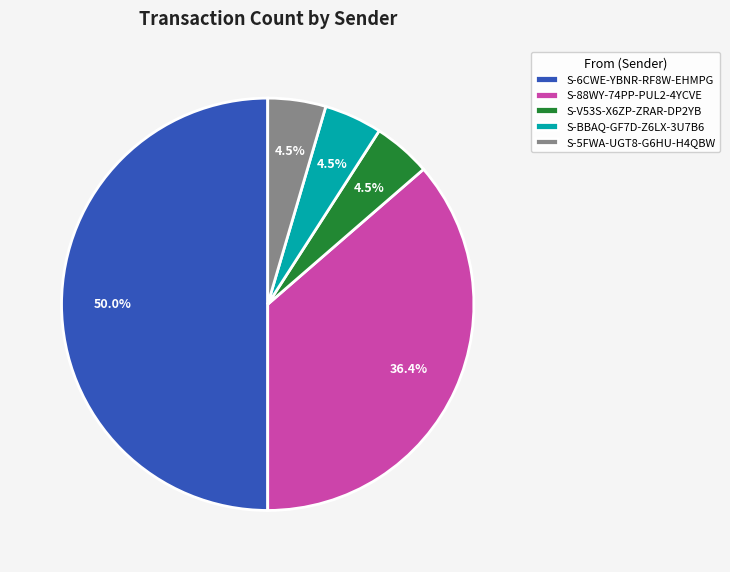

Between S-6CWE-YBNR-RF8W-EHMPG and S-V53S-X6ZP-ZRAR-DP2YB, which is larger?

S-6CWE-YBNR-RF8W-EHMPG